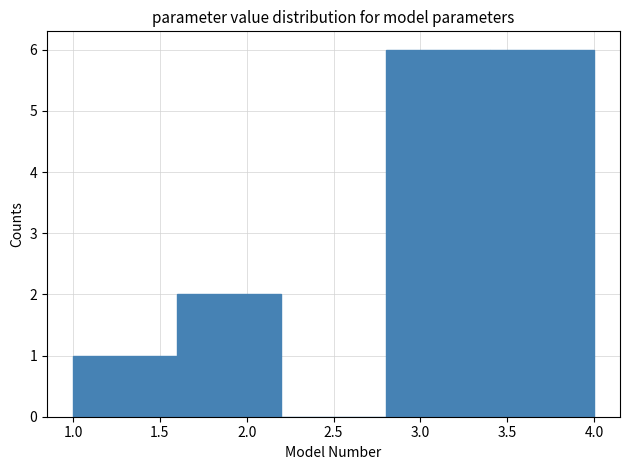

What is the height of the bar covering 3.4 to 4.0 on the x-axis? The values are not printed on the chart, so give them approximately, as read against the axis.

6